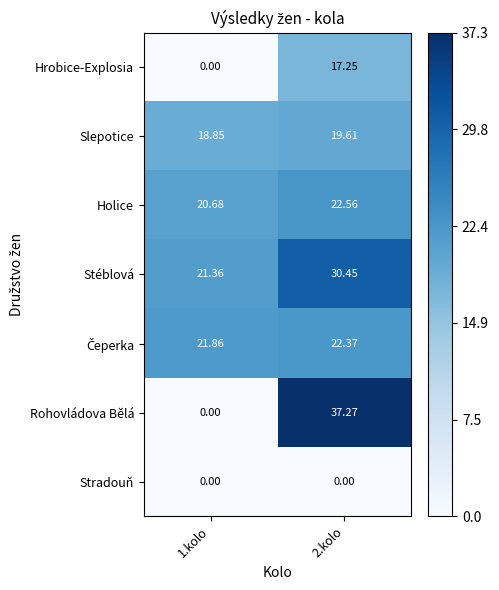

Is the value of Holice at 1.kolo greater than the value of Hrobice-Explosia at 2.kolo?

Yes